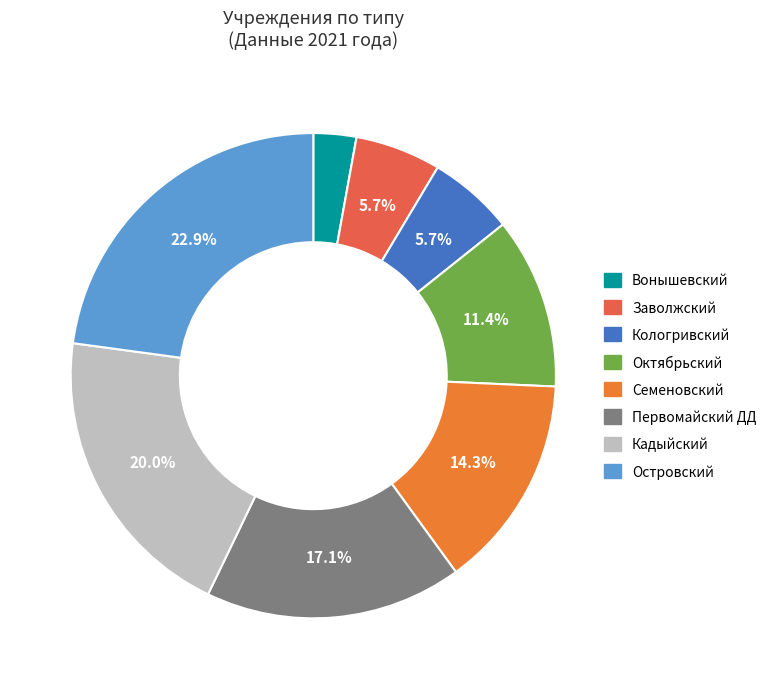

True or false: Кадыйский accounts for 8% of the total.

False